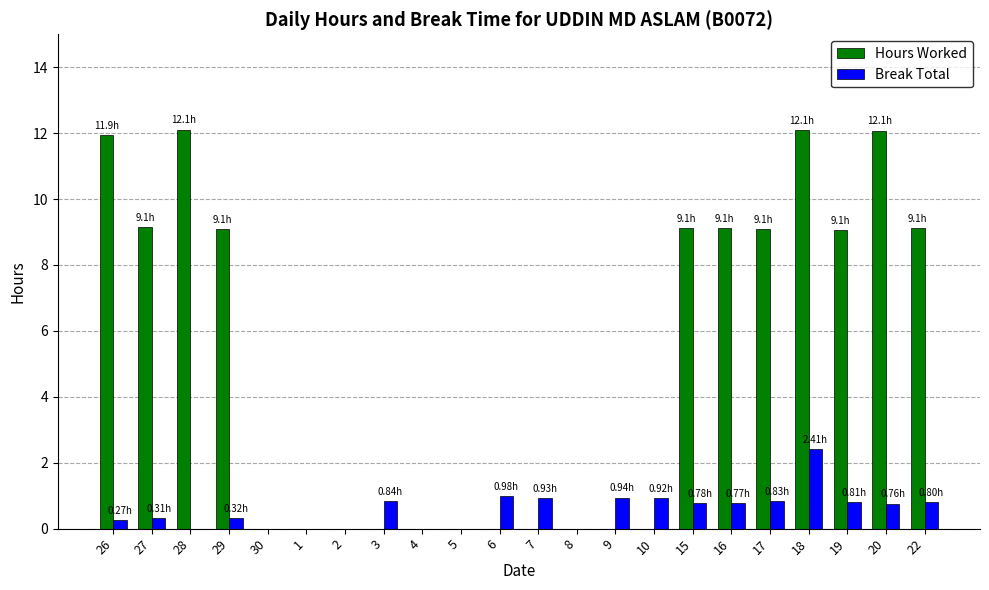

Count the number of data series in this chart.

2